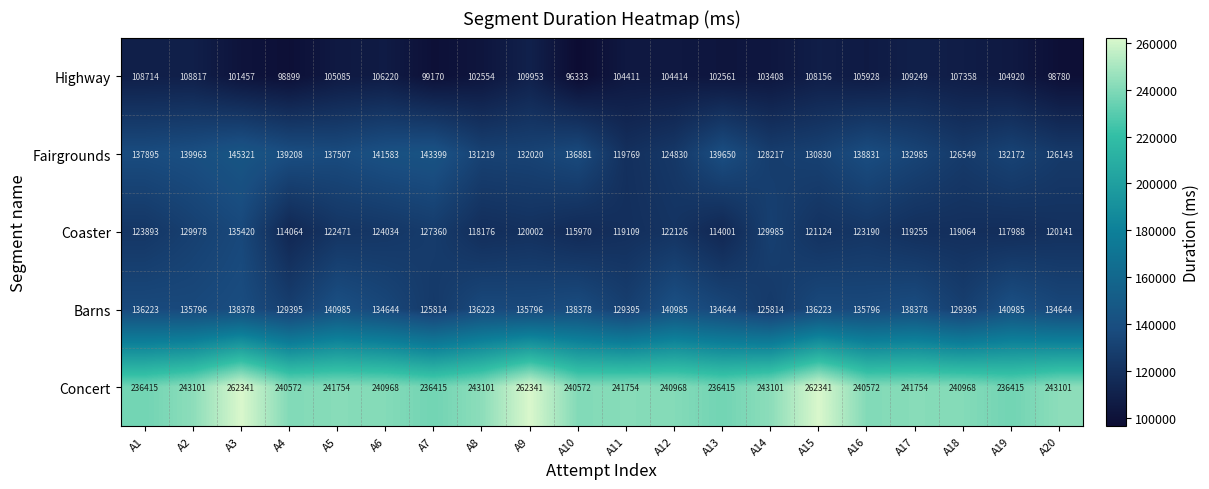

What is the difference between the Fairgrounds values at A8 and A1?

6676